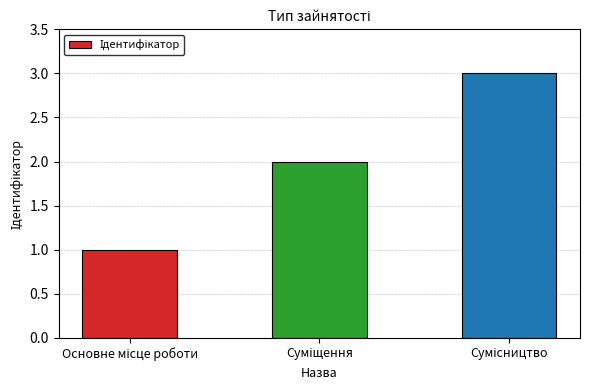

What is the greatest value displayed?

3